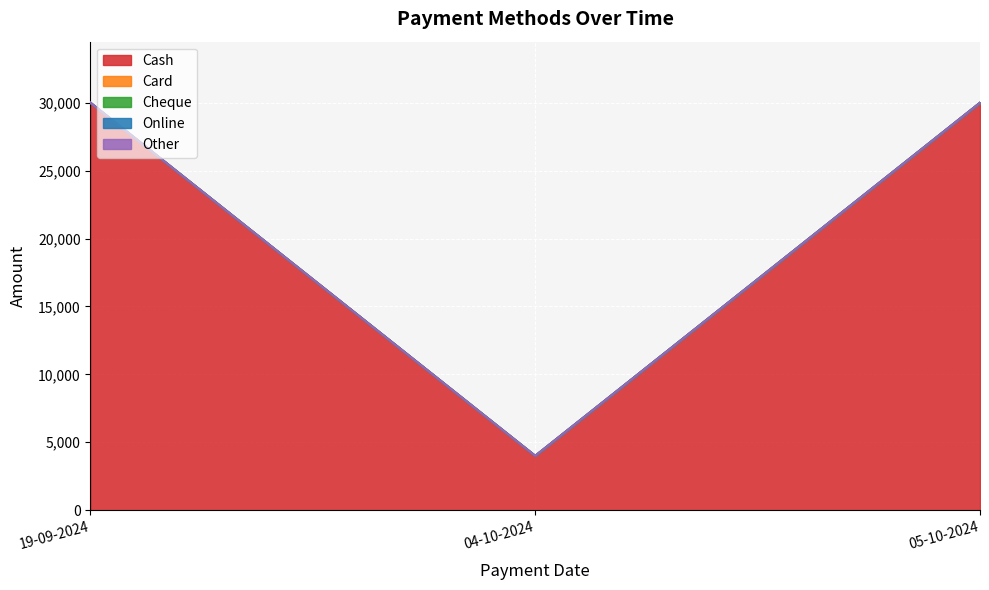

Which series has the largest total across all categories?

Cash